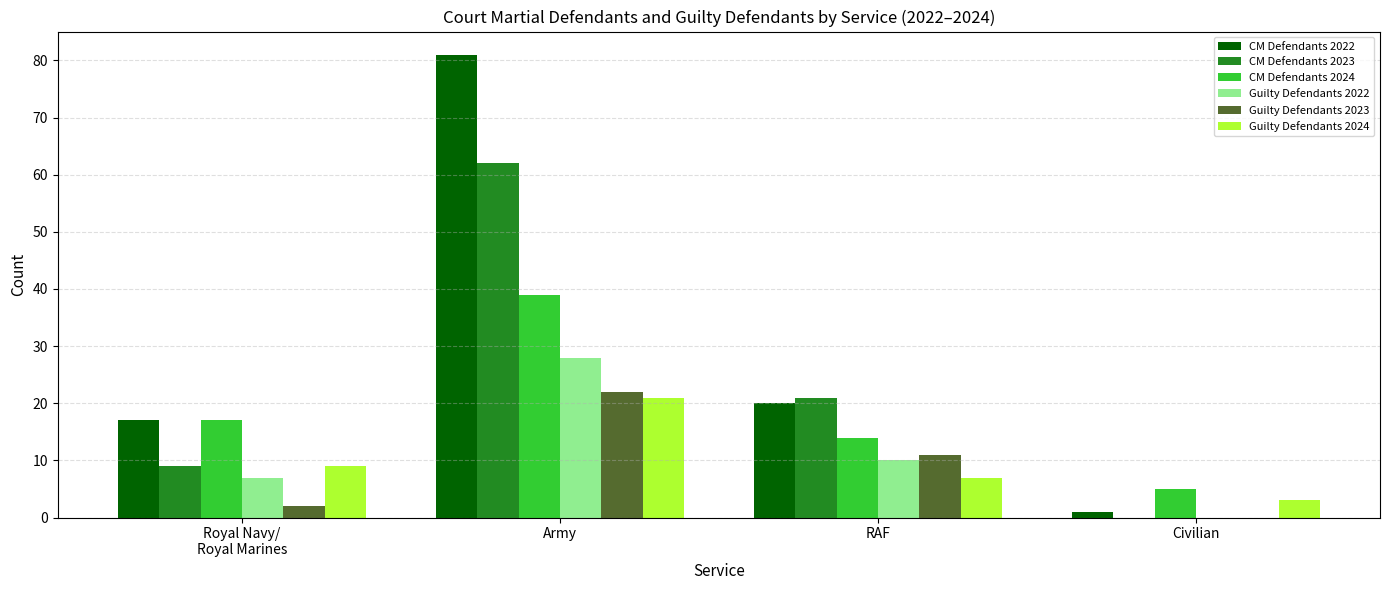

At which label is CM Defendants 2022 closest to 41?

RAF